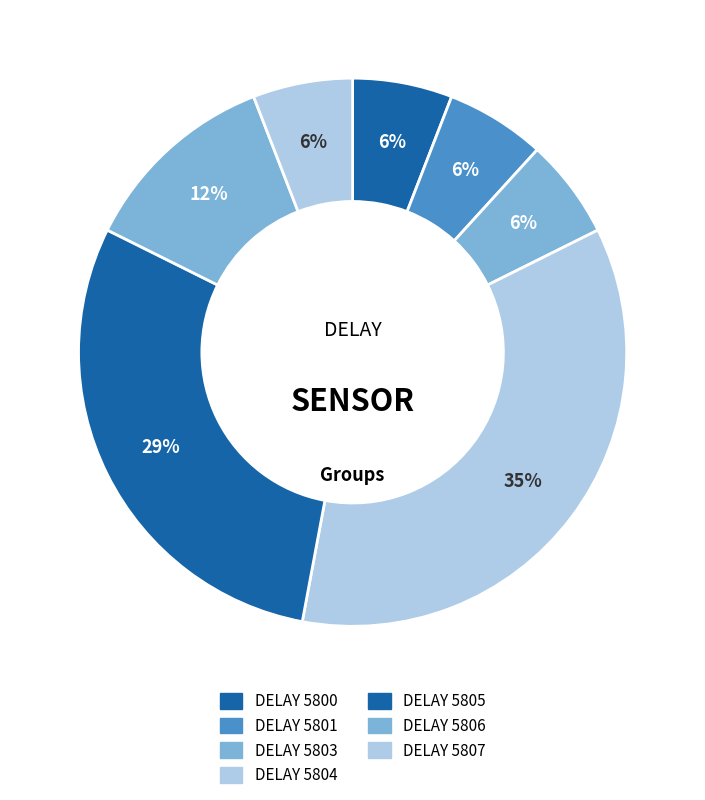

How many slices are in this pie chart?

7